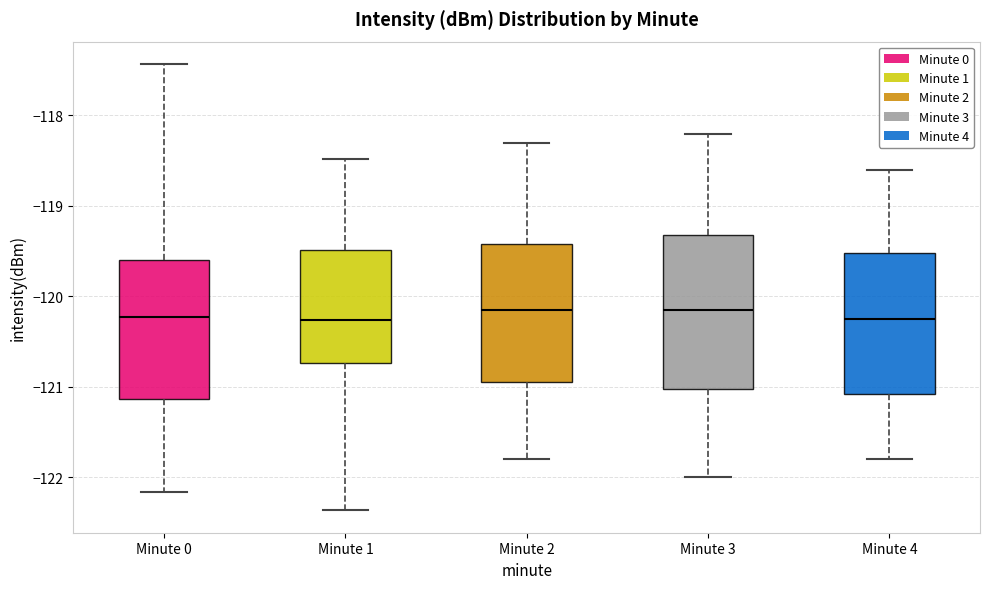

Where is the lower edge of the box for Minute 3 on the y-axis? The values are not printed on the chart, so give them approximately, as read against the axis.

-121.0